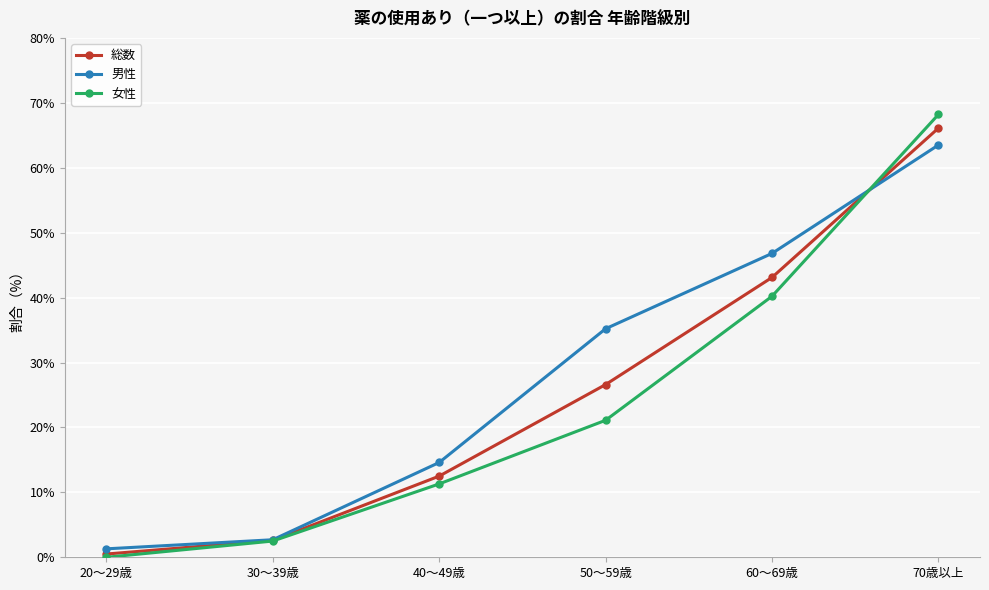

What is the sum of all 総数 values?

151.4